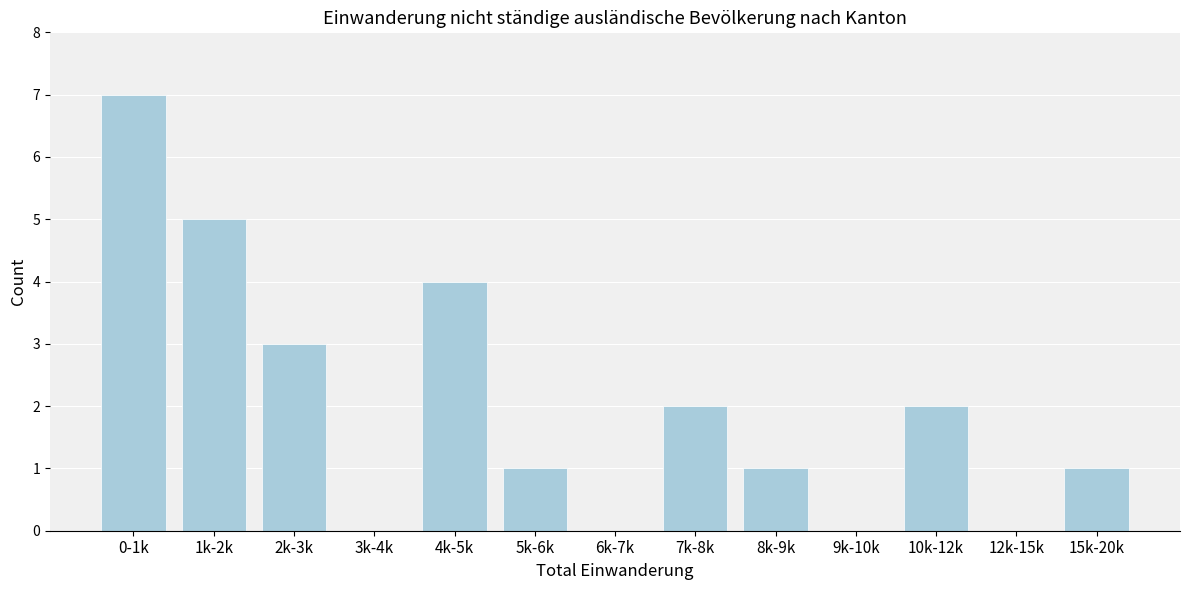

Reading right to left, what are all the values shown in this chart?

15k-20k=1	12k-15k=0	10k-12k=2	9k-10k=0	8k-9k=1	7k-8k=2	6k-7k=0	5k-6k=1	4k-5k=4	3k-4k=0	2k-3k=3	1k-2k=5	0-1k=7